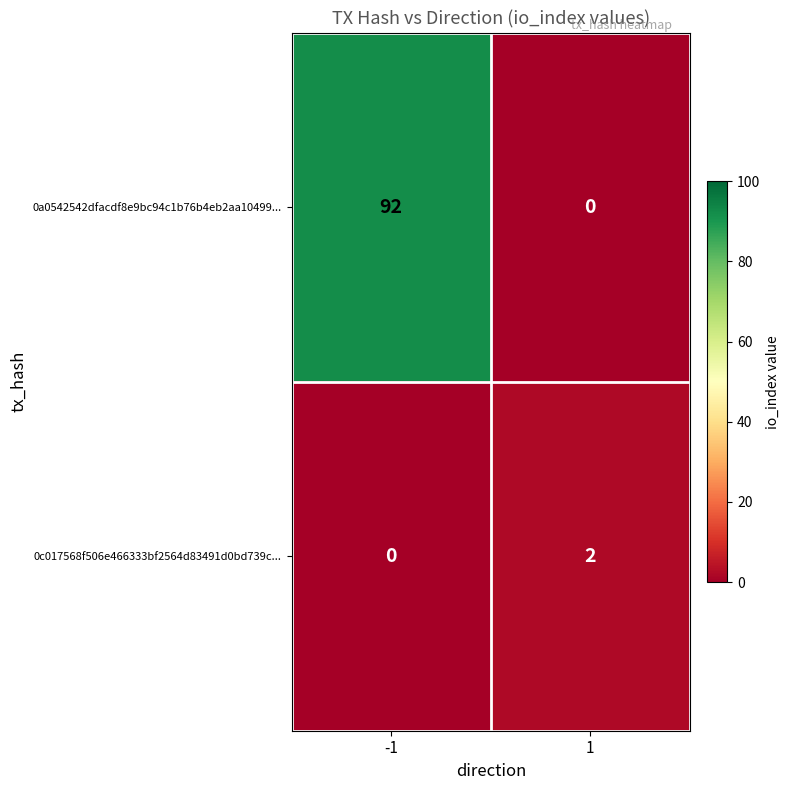

How many 0a0542542dfacdf8e9bc94c1b76b4eb2aa10499... values are between 0 and 92?

2